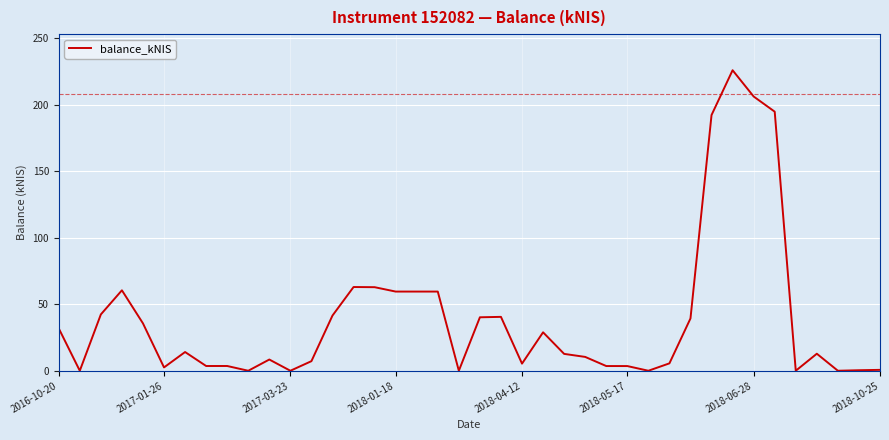

What is the difference between the maximum and minimum values?

226.1